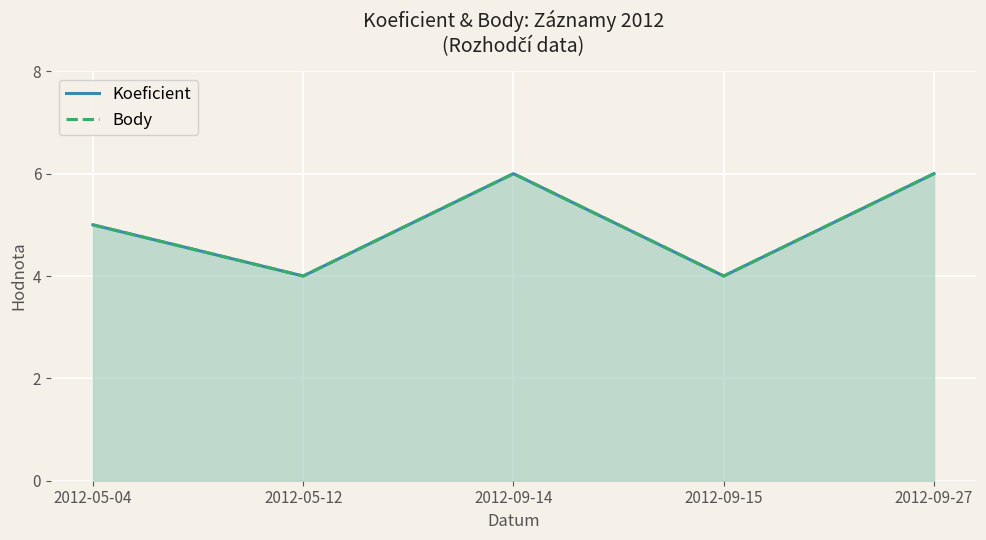

True or false: Koeficient has more than 2 points higher than both neighbors.

False